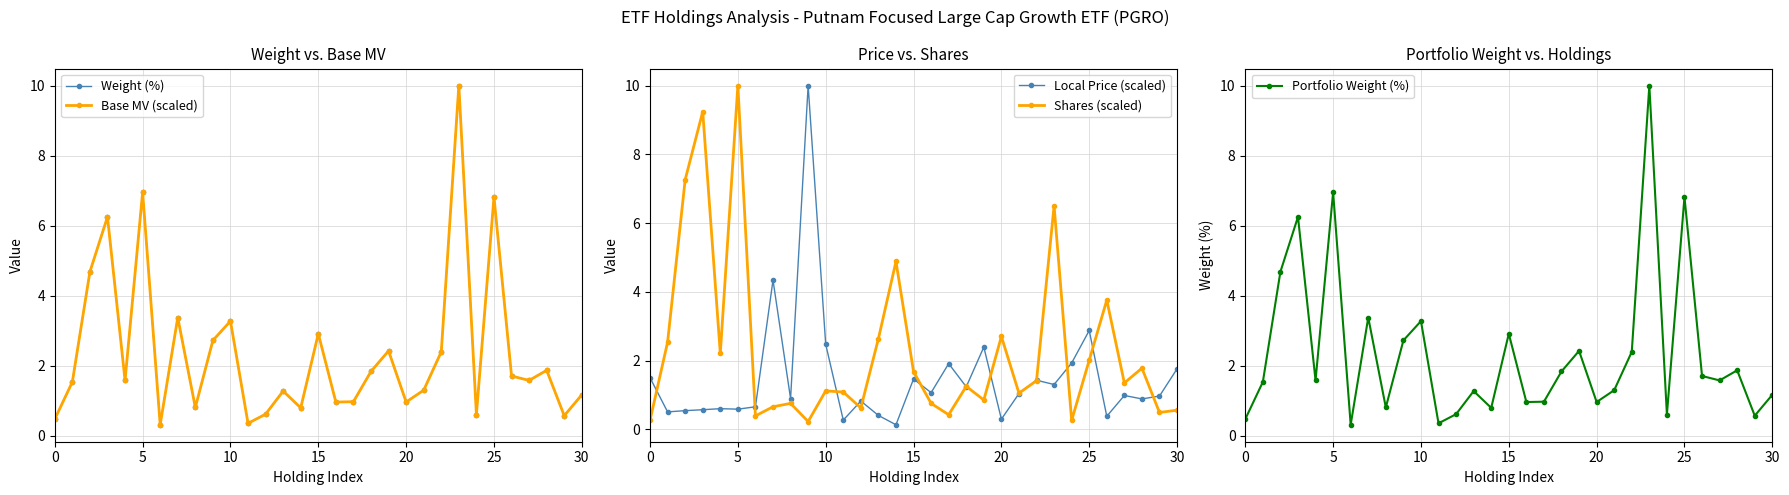

At 16, list the series in order from smallest to largest.

Shares (scaled), Base MV (scaled), Weight (%), Portfolio Weight (%), Local Price (scaled)